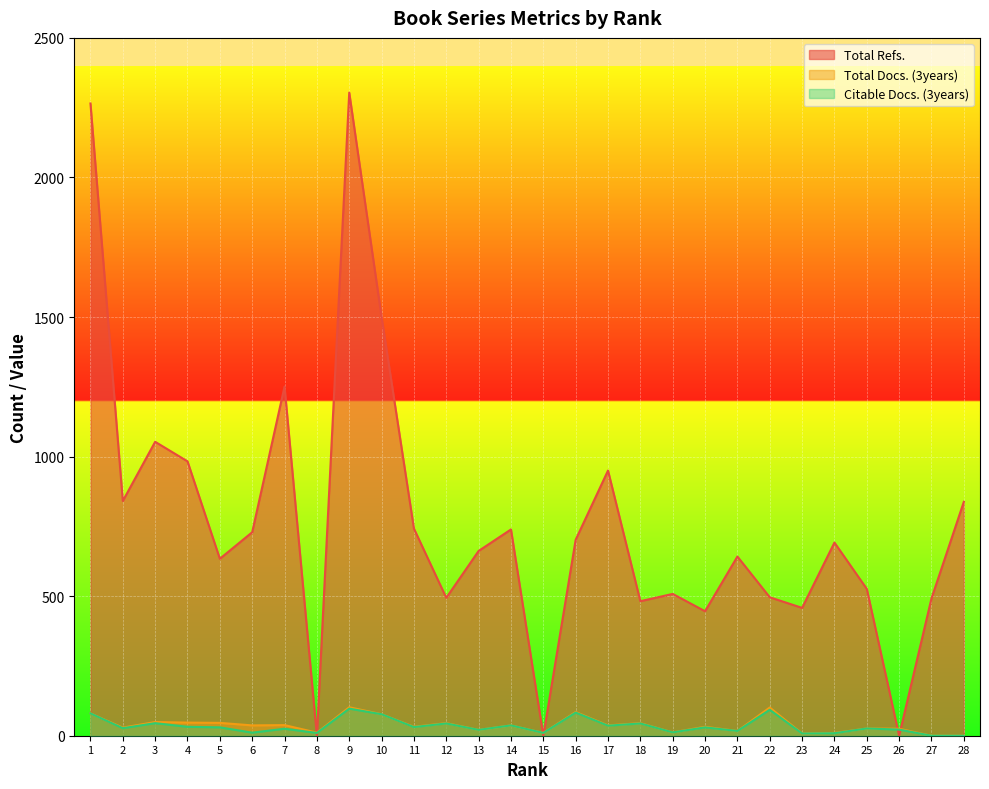

True or false: Citable Docs. (3years) has more than 1 points higher than both neighbors.

True